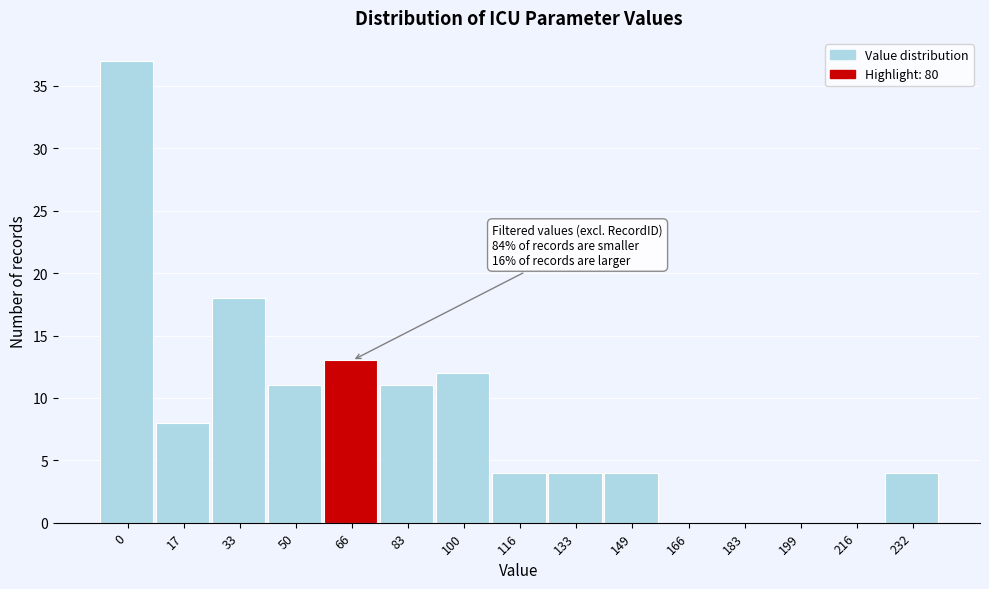

Reading left to right, extract all data points from this chart.

0=37	17=8	33=18	50=11	66=13	83=11	100=12	116=4	133=4	149=4	166=0	183=0	199=0	216=0	232=4